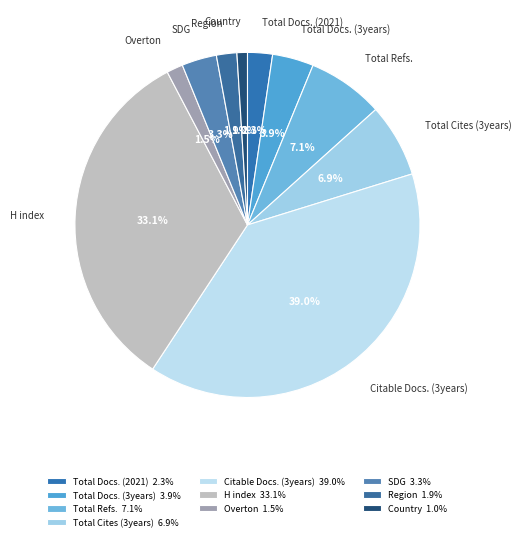

Does any single category account for the majority?

No